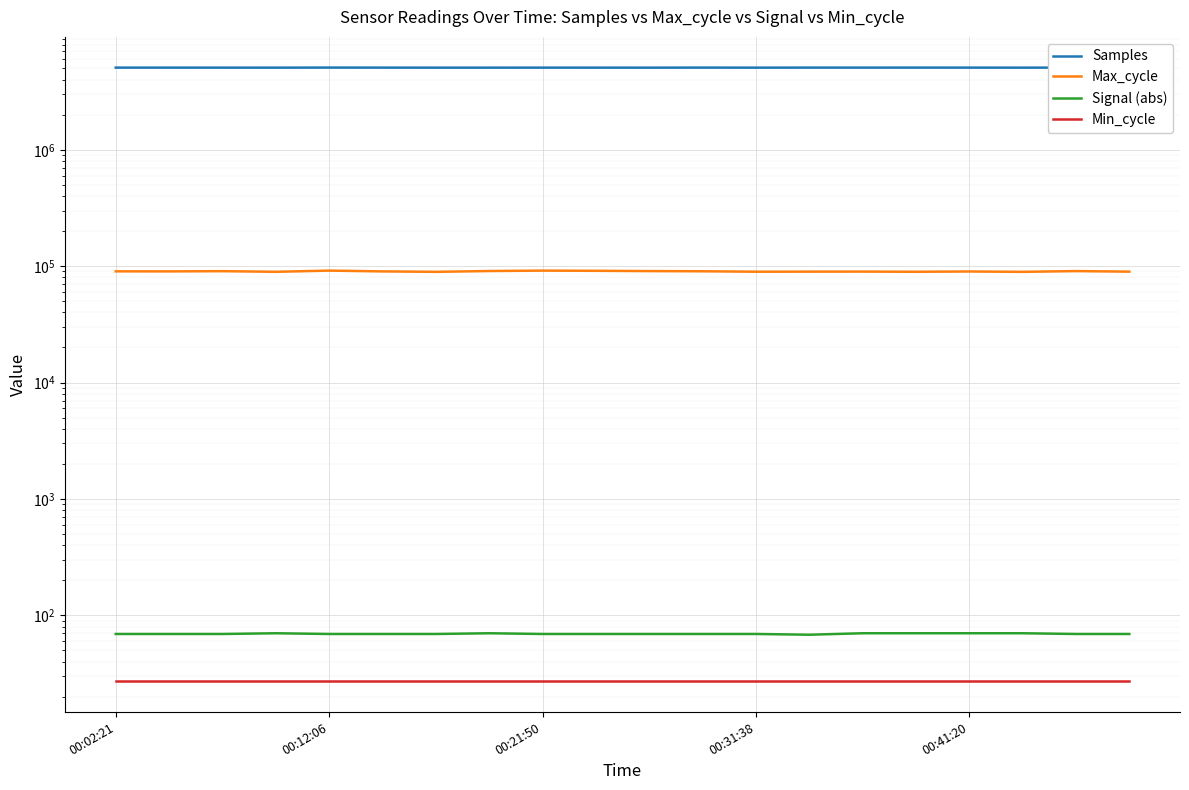

How many data points in Signal (abs) are above 69?

6